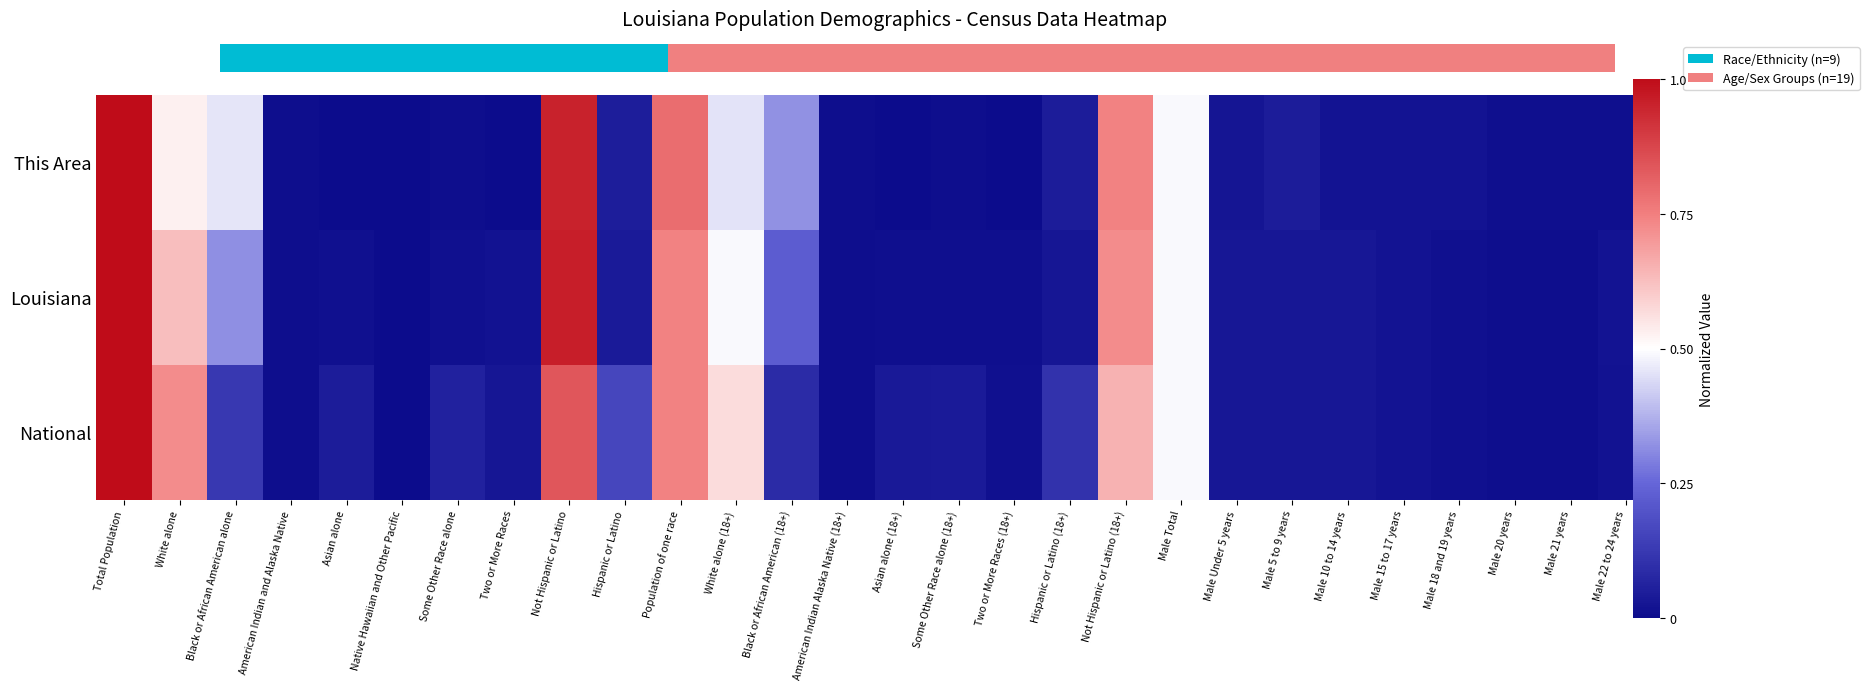

How many series are shown in this chart?

3